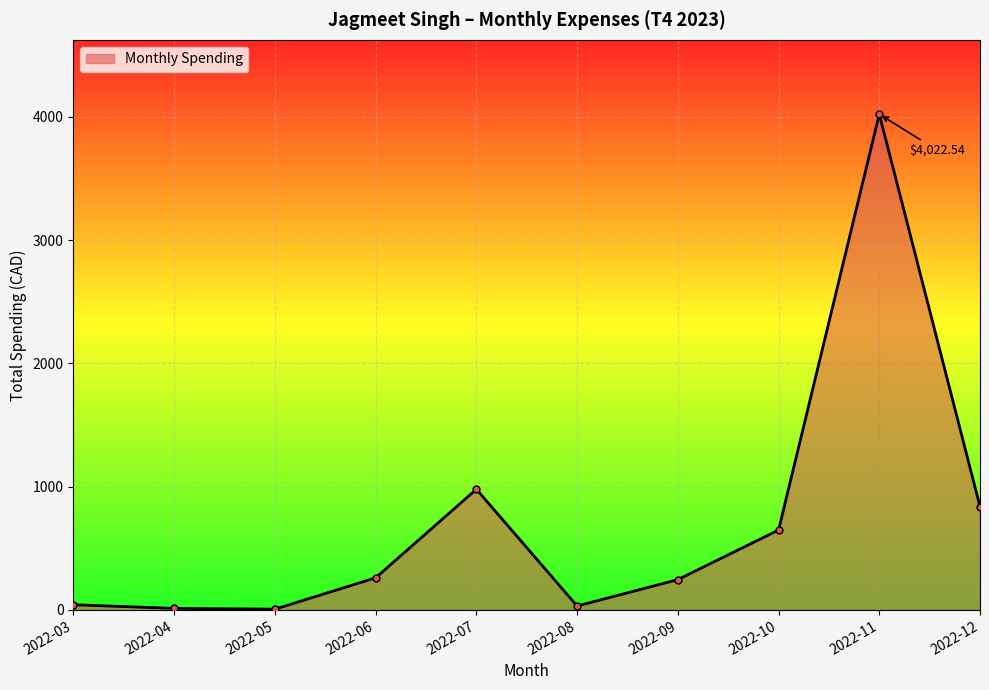

Between 2022-12 and 2022-11, which is larger?

2022-11